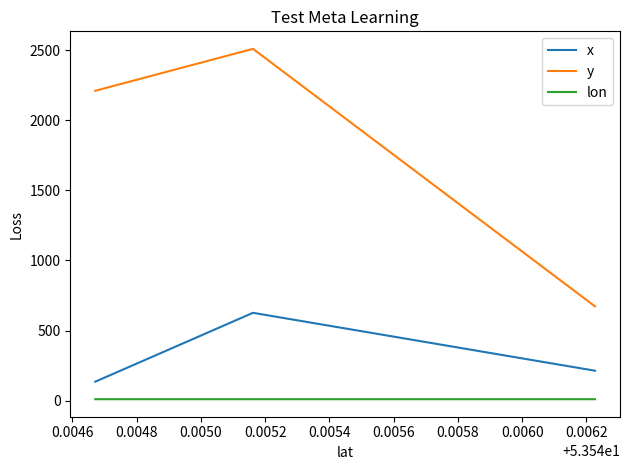

Which series has the widest spread of values?

y